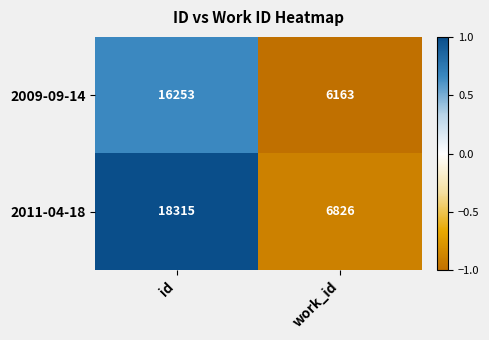

At which label is 2011-04-18 closest to 12570?

work_id